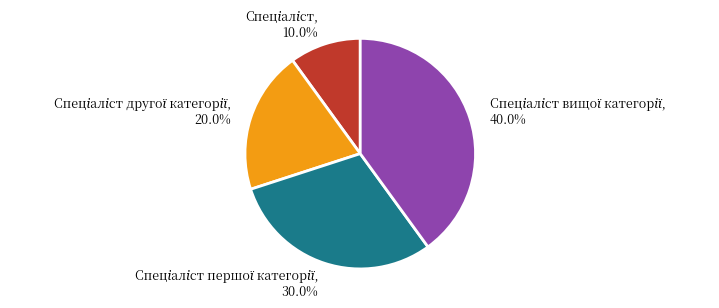

Is there any slice that represents more than half of the pie?

No